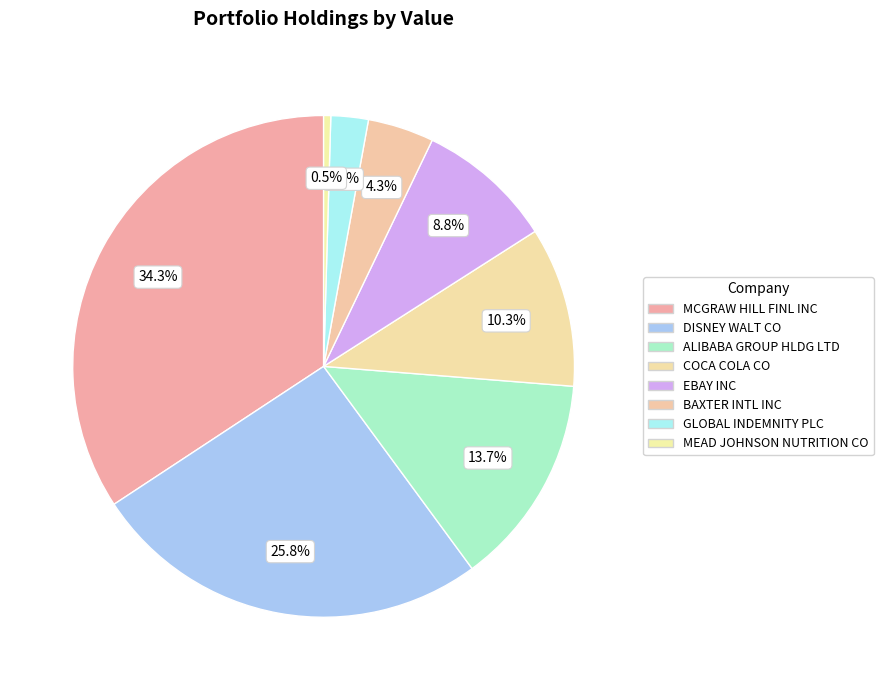

To the nearest percent, what is the combined percentage of MEAD JOHNSON NUTRITION CO and MCGRAW HILL FINL INC?

35%